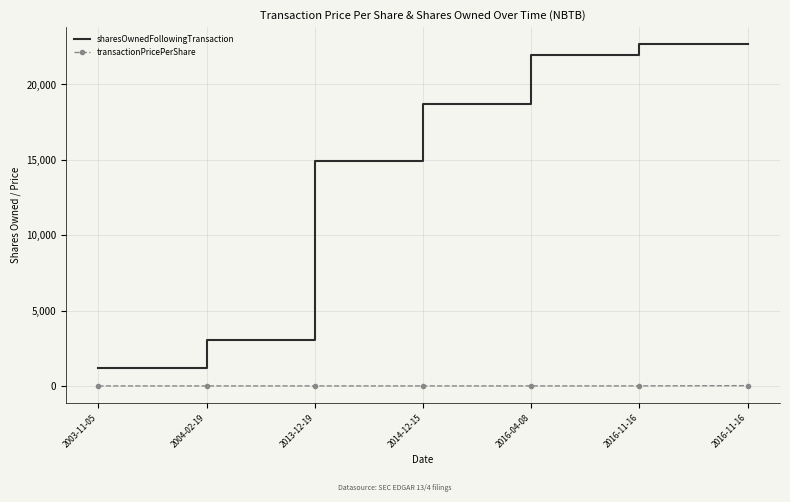

What are all the series names shown in the legend?

sharesOwnedFollowingTransaction, transactionPricePerShare